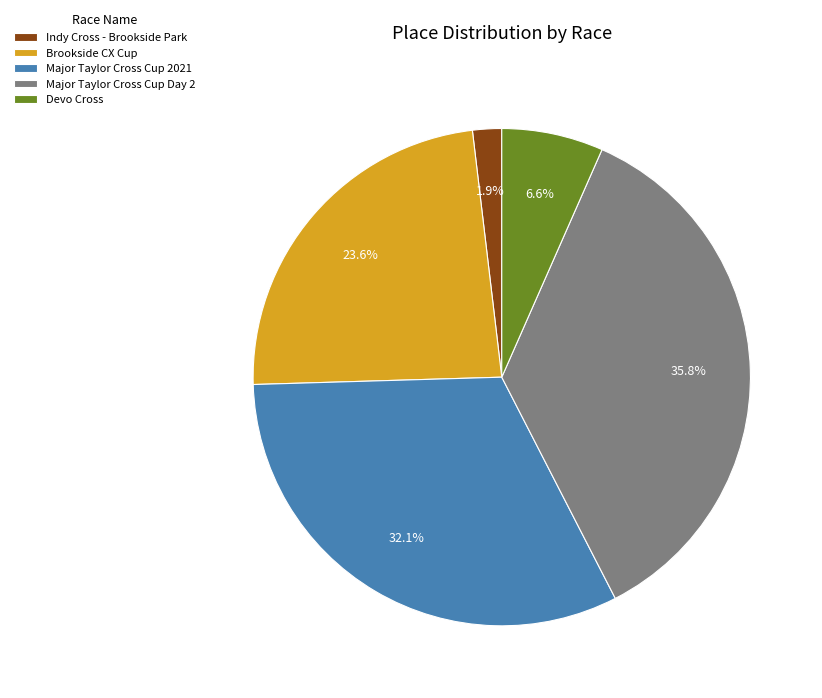

What percentage is NOT represented by Brookside CX Cup?

76.4%